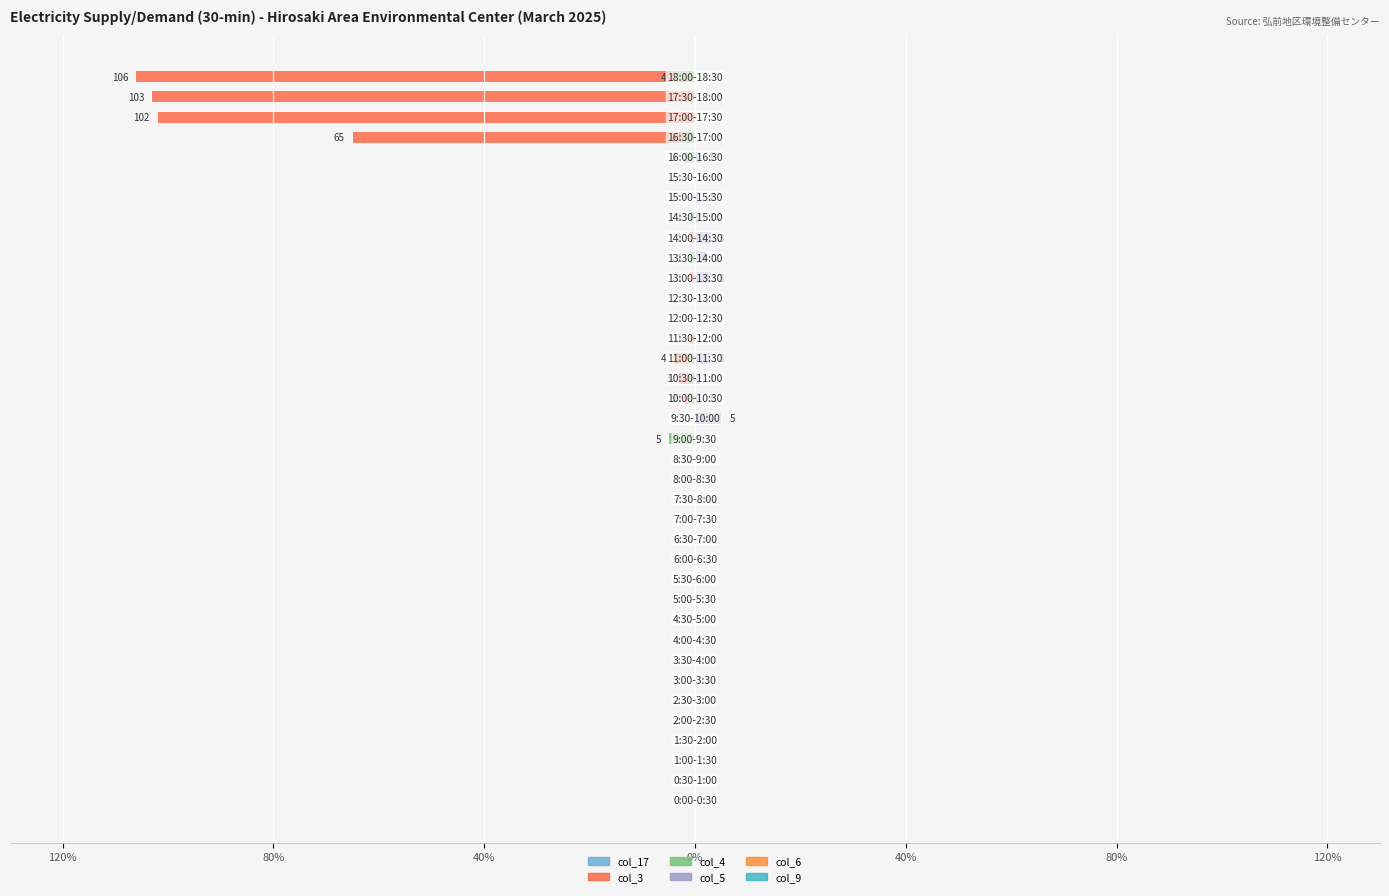

Reading right to left, transcribe all the data shown in this chart.

col_17 (2025-03-01): 0.0	0.0	0.0	-1.0	0.0	0.0	0.0	0.0	0.0	-1.0	0.0	0.0	0.0	0.0	0.0	0.0	0.0	0.0	0.0	0.0	0.0	0.0	0.0	0.0	0.0	0.0	0.0	0.0	0.0	0.0	0.0	0.0	0.0	0.0	0.0	0.0	0.0
col_3 (2025-03-03): -106.0	-103.0	-102.0	-65.0	0.0	0.0	0.0	0.0	-1.0	0.0	-1.0	0.0	0.0	-1.0	-4.0	-3.0	-2.0	0.0	0.0	0.0	0.0	0.0	0.0	0.0	0.0	0.0	0.0	0.0	0.0	0.0	0.0	0.0	0.0	0.0	0.0	0.0	0.0
col_4 (2025-03-04): -4.0	0.0	0.0	-2.0	-2.0	0.0	0.0	-1.0	0.0	-1.0	0.0	0.0	0.0	0.0	-1.0	-1.0	-1.0	0.0	-5.0	0.0	0.0	0.0	0.0	0.0	0.0	0.0	0.0	0.0	0.0	0.0	0.0	0.0	0.0	0.0	0.0	0.0	0.0
col_5 (2025-03-05): 0.0	0.0	0.0	0.0	1.0	0.0	1.0	1.0	3.0	2.0	3.0	0.0	0.0	0.0	3.0	1.0	1.0	5.0	0.0	0.0	0.0	0.0	0.0	0.0	0.0	0.0	0.0	0.0	0.0	0.0	0.0	0.0	0.0	0.0	0.0	0.0	0.0
col_6 (2025-03-06): 0.6	0.6	0.6	0.6	0.6	0.6	0.6	0.6	0.6	0.6	0.6	0.6	0.6	0.6	0.6	0.6	0.6	0.6	0.6	0.6	0.6	0.6	0.6	0.6	0.6	0.6	0.6	0.6	0.6	0.6	0.6	0.6	0.6	0.6	0.6	0.6	0.6
col_9 (2025-03-09): 0.6	0.6	0.6	0.6	0.6	0.6	0.6	0.6	0.6	0.6	0.6	0.6	0.6	0.6	0.6	0.6	0.6	0.6	0.6	0.6	0.6	0.6	0.6	0.6	0.6	0.6	0.6	0.6	0.6	0.6	0.6	0.6	0.6	0.6	0.6	0.6	0.6